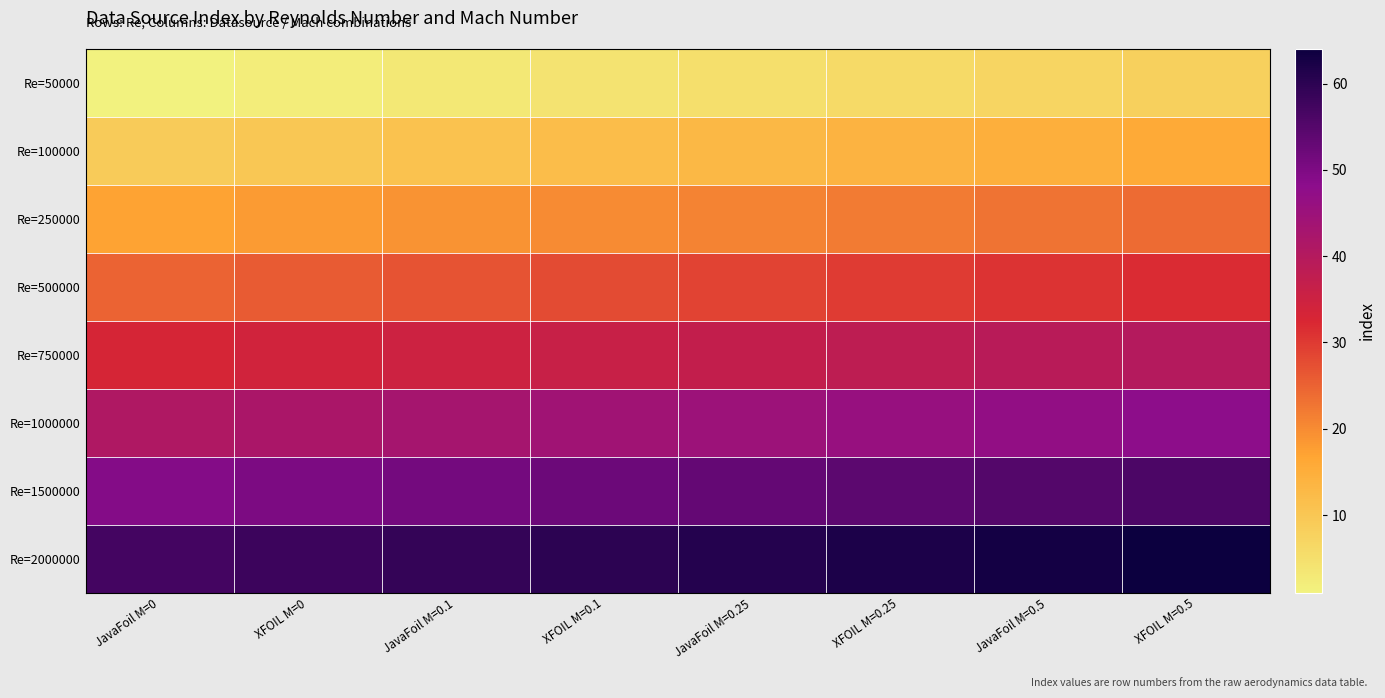

Reading left to right, list all the values displayed in this chart.

Re=50000: JavaFoil M=0=1	XFOIL M=0=2	JavaFoil M=0.1=3	XFOIL M=0.1=4	JavaFoil M=0.25=5	XFOIL M=0.25=6	JavaFoil M=0.5=7	XFOIL M=0.5=8
Re=100000: JavaFoil M=0=9	XFOIL M=0=10	JavaFoil M=0.1=11	XFOIL M=0.1=12	JavaFoil M=0.25=13	XFOIL M=0.25=14	JavaFoil M=0.5=15	XFOIL M=0.5=16
Re=250000: JavaFoil M=0=17	XFOIL M=0=18	JavaFoil M=0.1=19	XFOIL M=0.1=20	JavaFoil M=0.25=21	XFOIL M=0.25=22	JavaFoil M=0.5=23	XFOIL M=0.5=24
Re=500000: JavaFoil M=0=25	XFOIL M=0=26	JavaFoil M=0.1=27	XFOIL M=0.1=28	JavaFoil M=0.25=29	XFOIL M=0.25=30	JavaFoil M=0.5=31	XFOIL M=0.5=32
Re=750000: JavaFoil M=0=33	XFOIL M=0=34	JavaFoil M=0.1=35	XFOIL M=0.1=36	JavaFoil M=0.25=37	XFOIL M=0.25=38	JavaFoil M=0.5=39	XFOIL M=0.5=40
Re=1000000: JavaFoil M=0=41	XFOIL M=0=42	JavaFoil M=0.1=43	XFOIL M=0.1=44	JavaFoil M=0.25=45	XFOIL M=0.25=46	JavaFoil M=0.5=47	XFOIL M=0.5=48
Re=1500000: JavaFoil M=0=49	XFOIL M=0=50	JavaFoil M=0.1=51	XFOIL M=0.1=52	JavaFoil M=0.25=53	XFOIL M=0.25=54	JavaFoil M=0.5=55	XFOIL M=0.5=56
Re=2000000: JavaFoil M=0=57	XFOIL M=0=58	JavaFoil M=0.1=59	XFOIL M=0.1=60	JavaFoil M=0.25=61	XFOIL M=0.25=62	JavaFoil M=0.5=63	XFOIL M=0.5=64